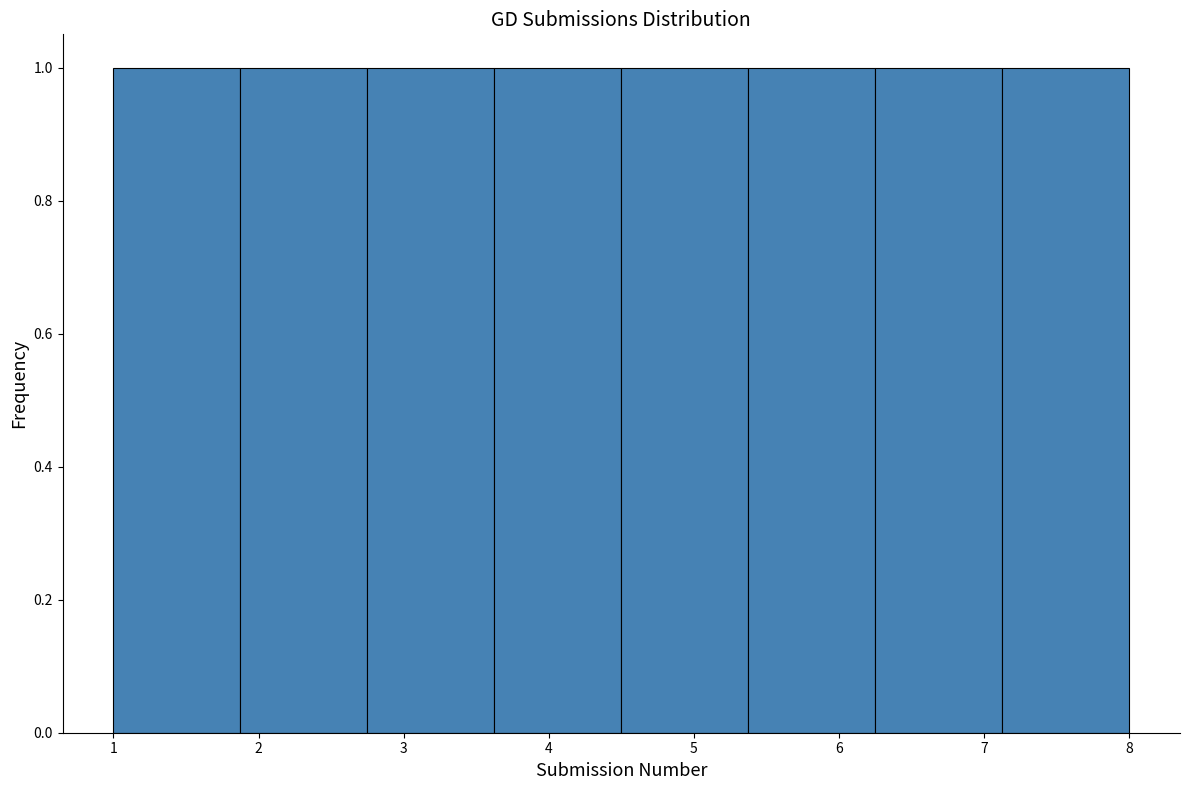

Reading left to right, transcribe this chart: for each bar, give the range it covers on the x-axis and its height. Neither the bar edges nor the heights are printed on the chart, so give them approximately, as read against the axes.

1.0 to 1.9: 1
1.9 to 2.8: 1
2.8 to 3.6: 1
3.6 to 4.5: 1
4.5 to 5.4: 1
5.4 to 6.3: 1
6.3 to 7.1: 1
7.1 to 8.0: 1